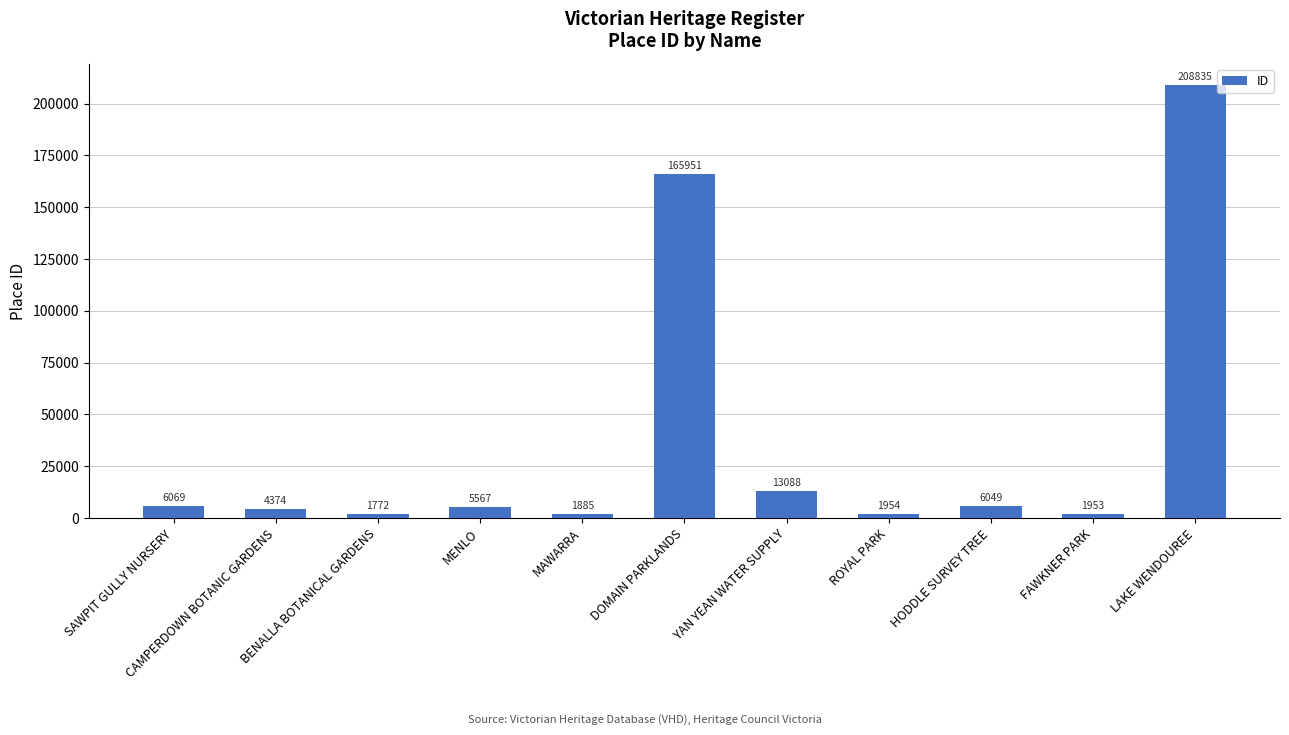

How many bars are there in total?

11